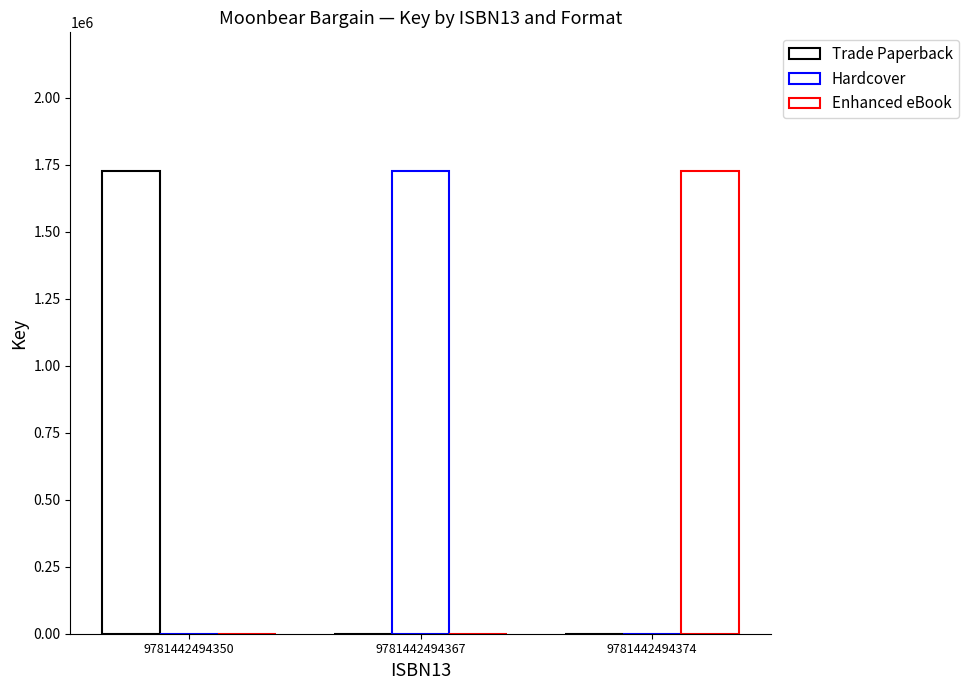

What are all the series names shown in the legend?

Trade Paperback, Hardcover, Enhanced eBook